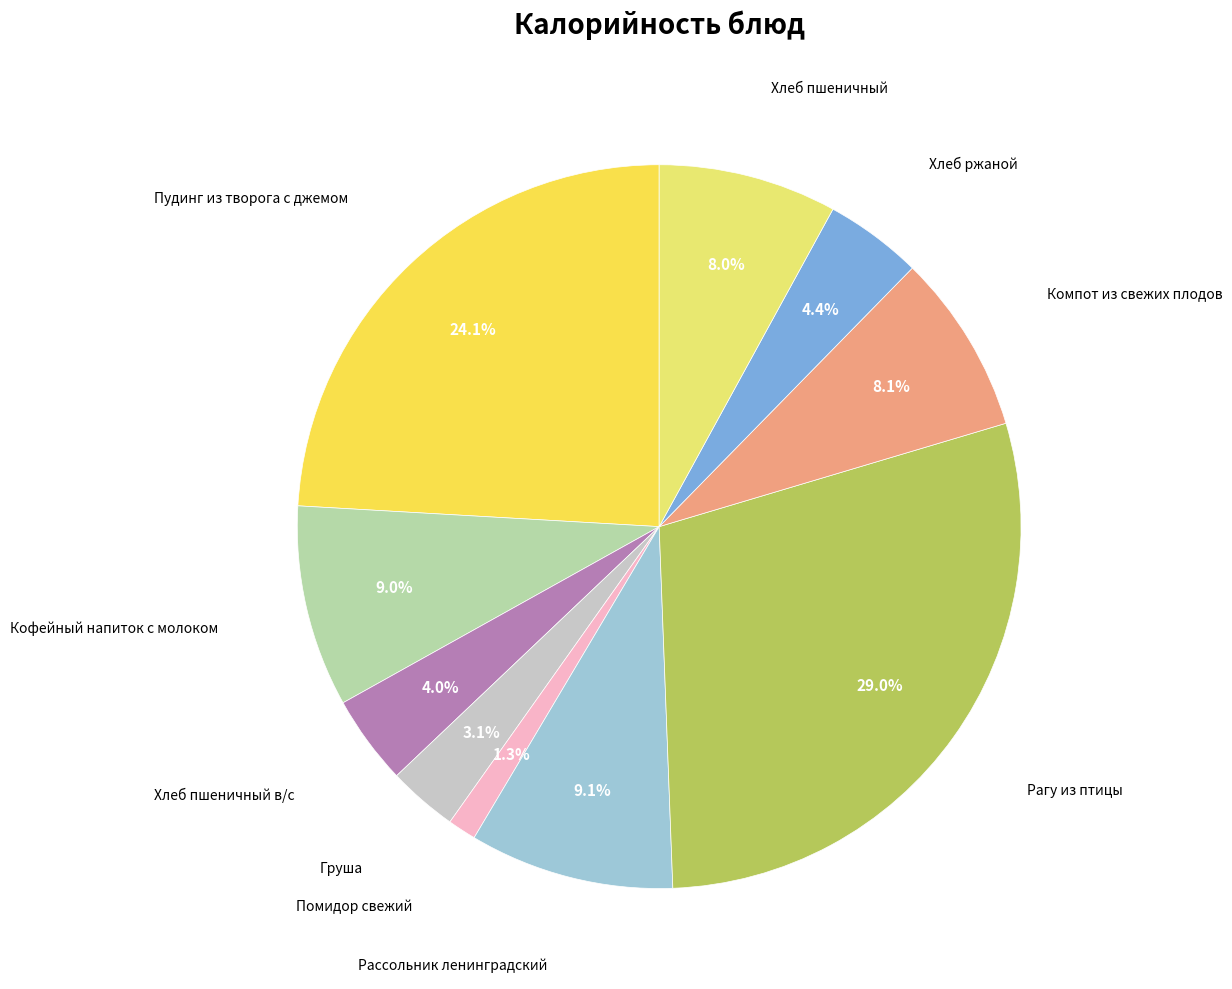

Is there a majority slice in this chart?

No